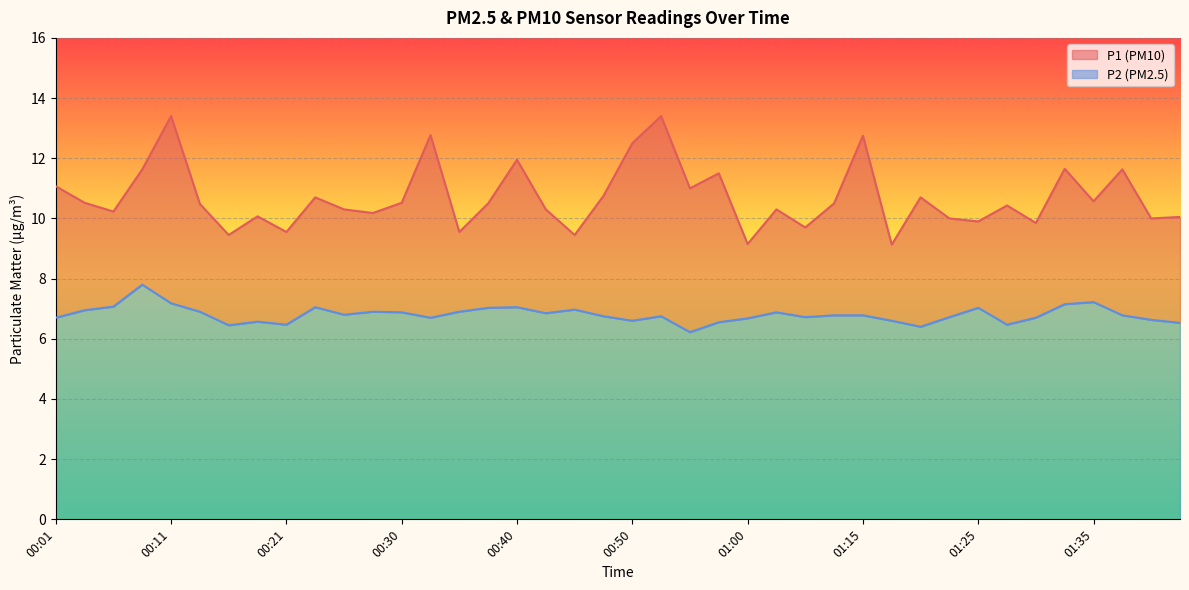

Reading right to left, what are all the values shown in this chart?

P1: 01:42=10.1	01:40=10.0	01:37=11.6	01:35=10.6	01:32=11.7	01:30=9.8	01:27=10.4	01:25=9.9	01:22=10.0	01:20=10.7	01:17=9.1	01:15=12.8	01:12=10.5	01:05=9.7	01:02=10.3	01:00=9.2	00:57=11.5	00:55=11.0	00:52=13.4	00:50=12.5	00:48=10.8	00:45=9.4	00:43=10.3	00:40=11.9	00:38=10.5	00:35=9.6	00:33=12.8	00:30=10.5	00:28=10.2	00:26=10.3	00:23=10.7	00:21=9.6	00:18=10.1	00:16=9.4	00:13=10.5	00:11=13.4	00:09=11.6	00:06=10.2	00:04=10.5	00:01=11.1
P2: 01:42=6.5	01:40=6.6	01:37=6.8	01:35=7.2	01:32=7.2	01:30=6.7	01:27=6.5	01:25=7.0	01:22=6.7	01:20=6.4	01:17=6.6	01:15=6.8	01:12=6.8	01:05=6.7	01:02=6.9	01:00=6.7	00:57=6.5	00:55=6.2	00:52=6.8	00:50=6.6	00:48=6.8	00:45=7.0	00:43=6.8	00:40=7.0	00:38=7.0	00:35=6.9	00:33=6.7	00:30=6.9	00:28=6.9	00:26=6.8	00:23=7.0	00:21=6.5	00:18=6.6	00:16=6.5	00:13=6.9	00:11=7.2	00:09=7.8	00:06=7.1	00:04=7.0	00:01=6.7